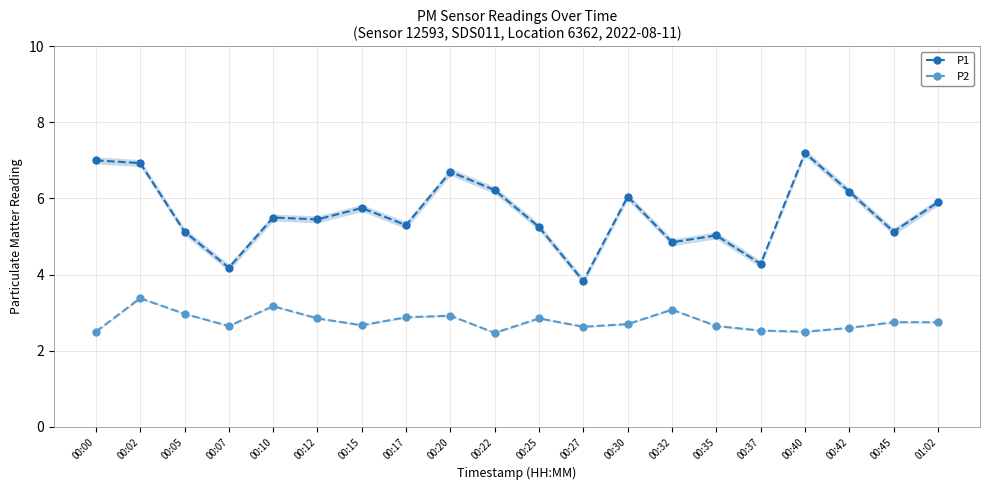

What is the value of the P1 point at the 14th from the left?

4.8